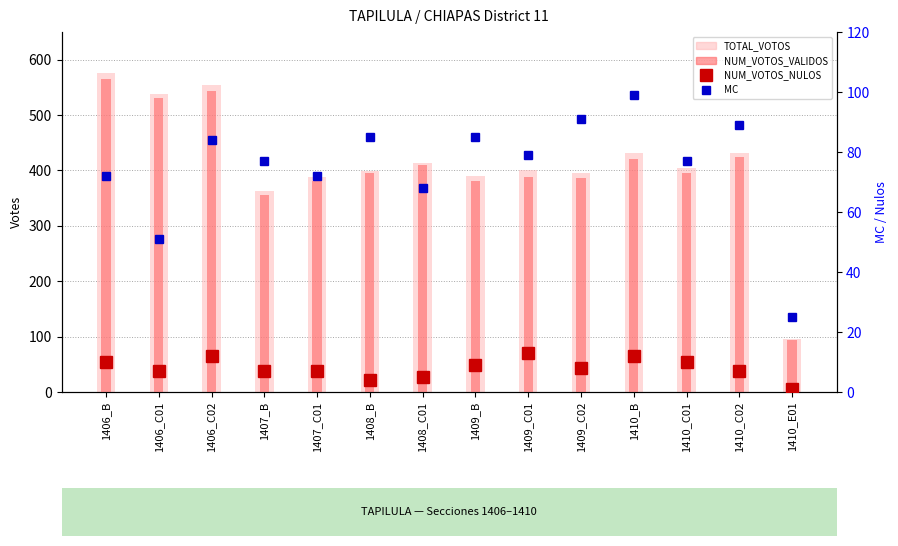

What is the difference between the maximum and minimum values in the NUM_VOTOS_NULOS series?

12